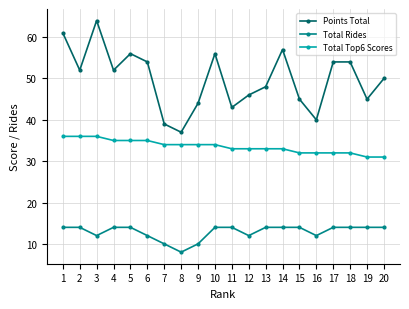

What is the average value of the Total Rides series?

13